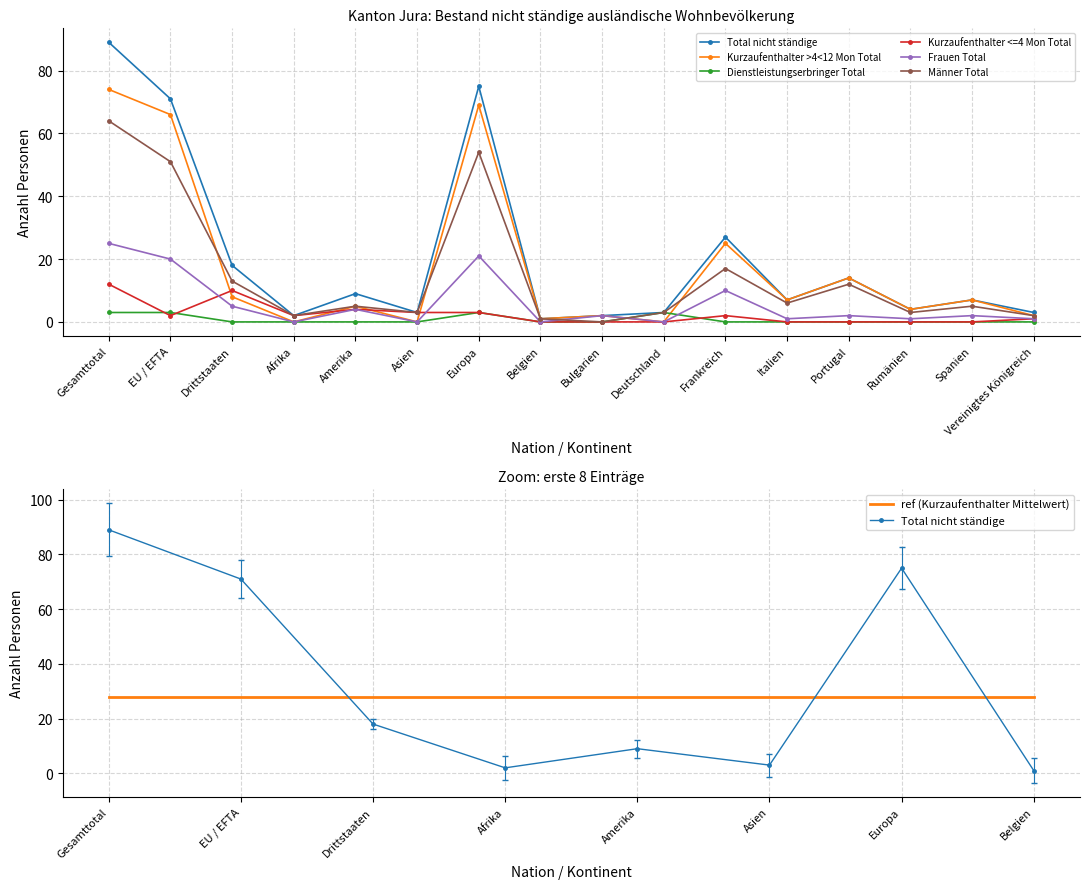

At which label is Dienstleistungserbringer Total closest to 1?

Drittstaaten